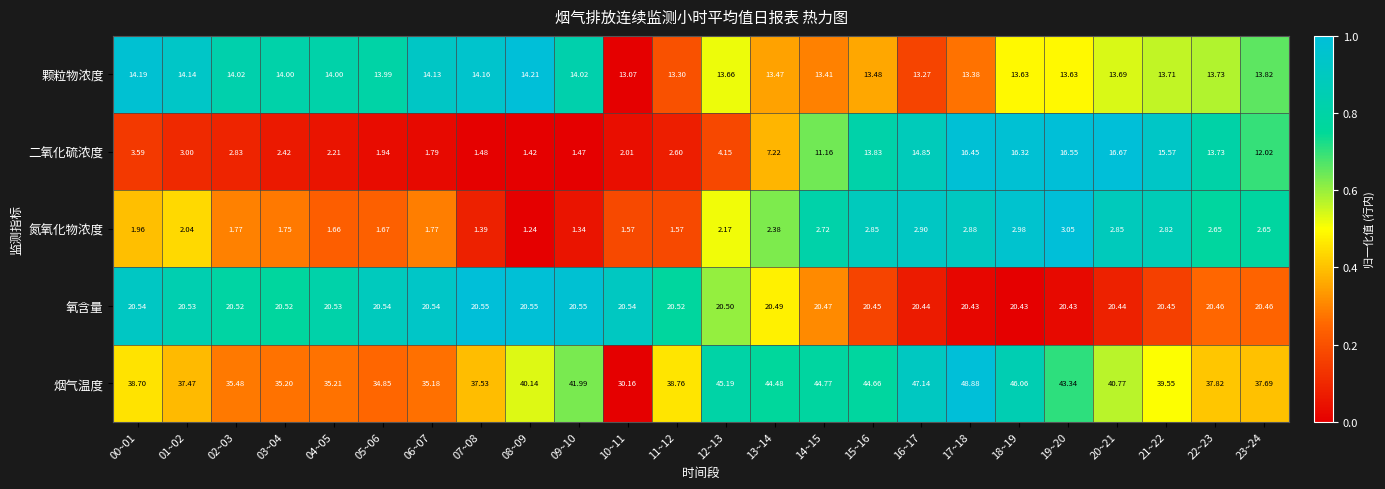

Rank the series by their maximum value, from highest to lowest.

烟气温度, 氧含量, 二氧化硫浓度, 颗粒物浓度, 氮氧化物浓度